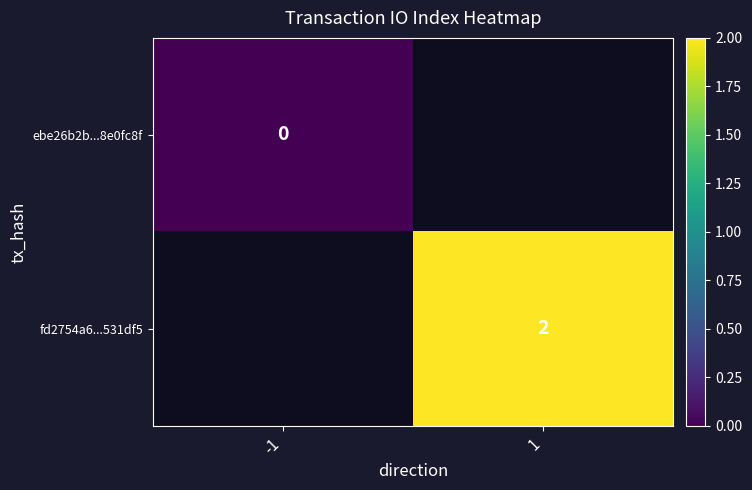

The value of fd2754a6...531df5 at 1 is 1. True or false?

False